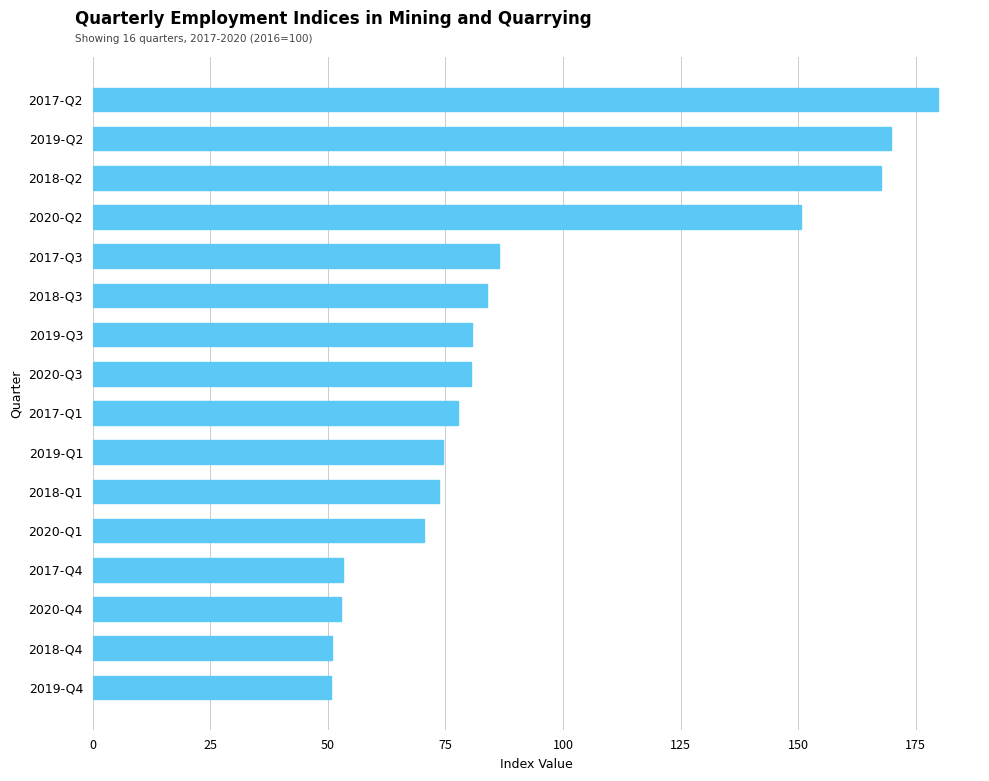

What is the maximum value shown in the chart?

179.7